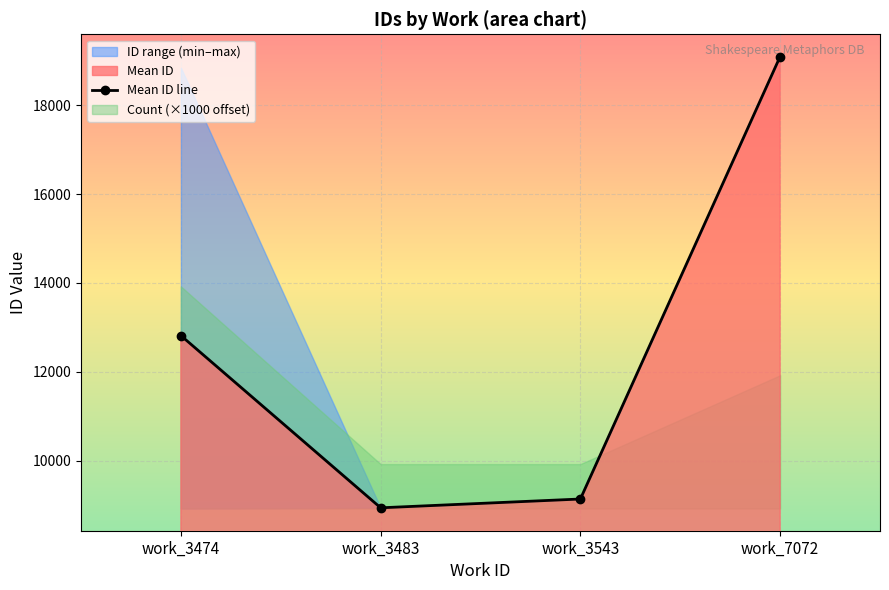

What is the ratio of the value at work_7072 to the value at work_3543?

2.1